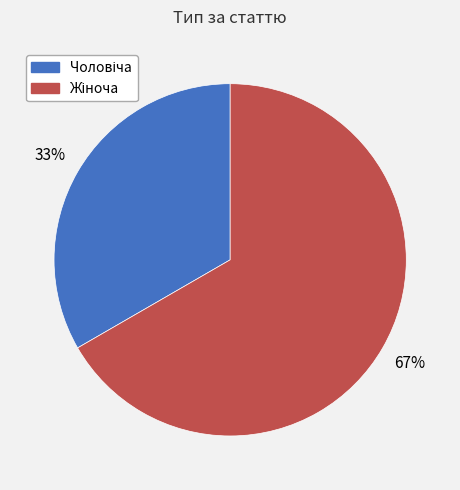

Is there any slice that represents more than half of the pie?

Yes